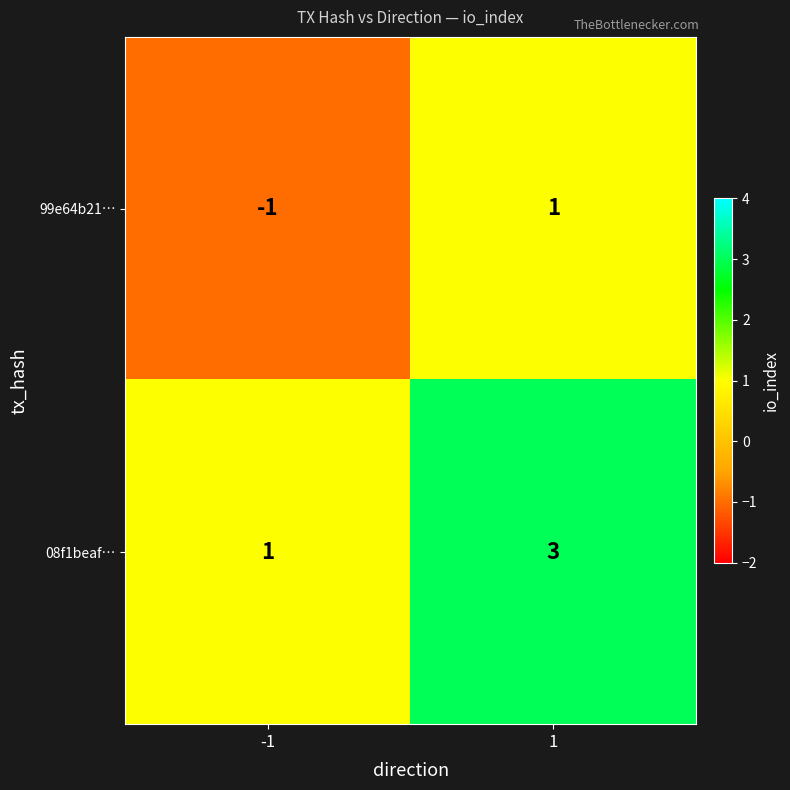

Rank the series by their average value, from lowest to highest.

99e64b21…, 08f1beaf…